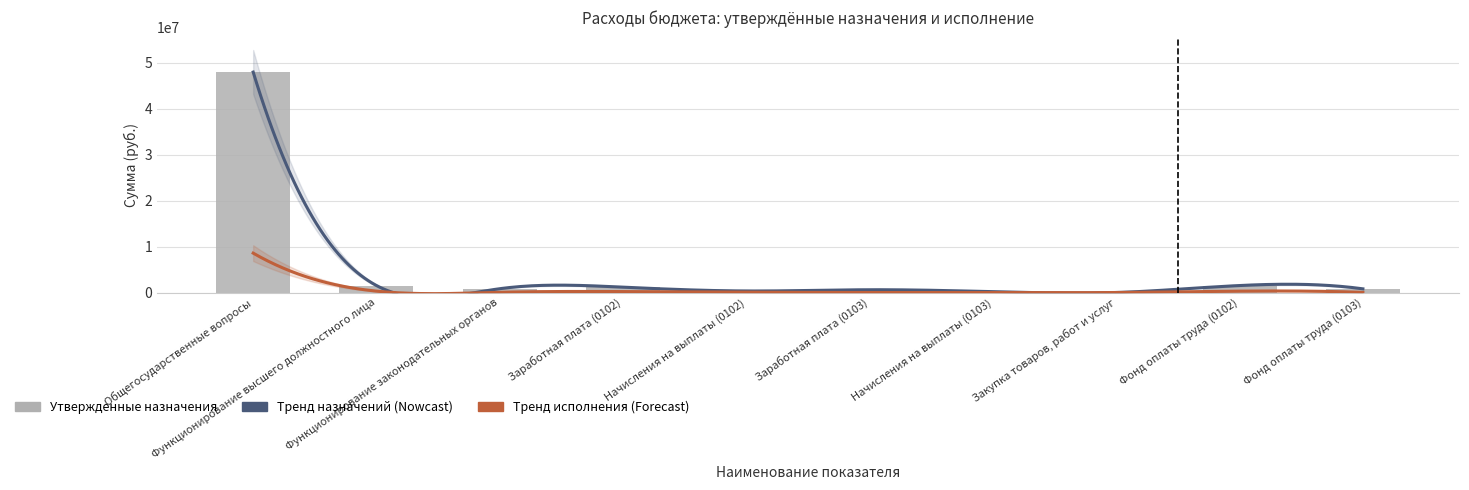

Rank the categories by value from lowest to highest.

Закупка товаров, работ и услуг, Начисления на выплаты (0103), Начисления на выплаты (0102), Заработная плата (0103), Фонд оплаты труда (0103), Функционирование законодательных органов, Заработная плата (0102), Функционирование высшего должностного лица, Фонд оплаты труда (0102), Общегосударственные вопросы